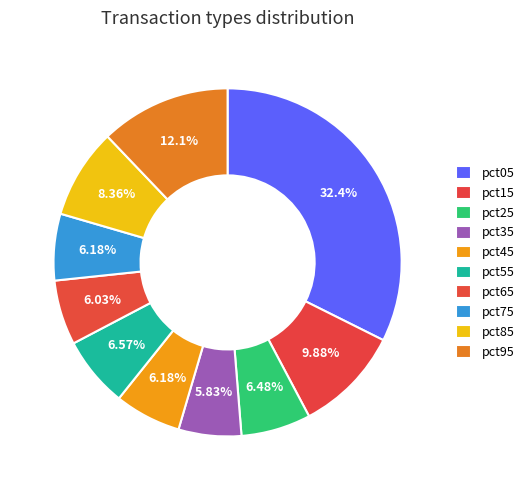

Which category has the biggest portion of the pie?

pct05